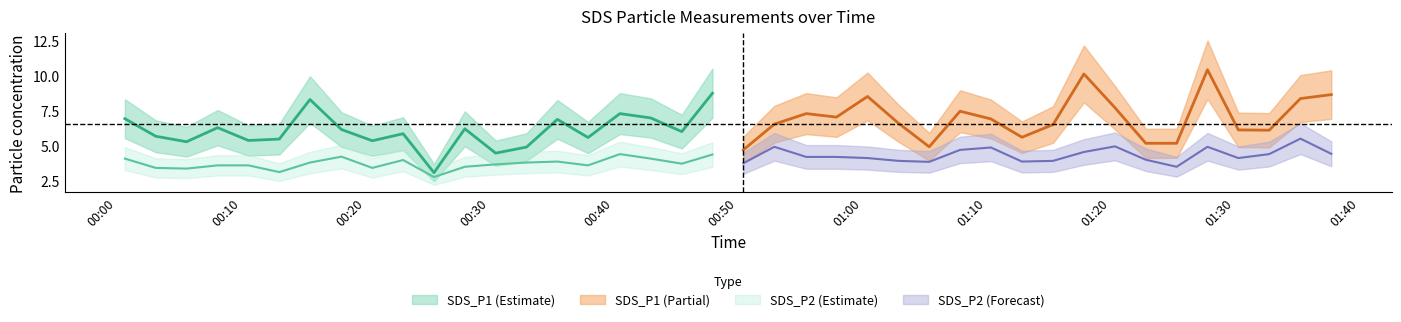

What is the value of the SDS_P1 point at the 15th from the left?

6.9